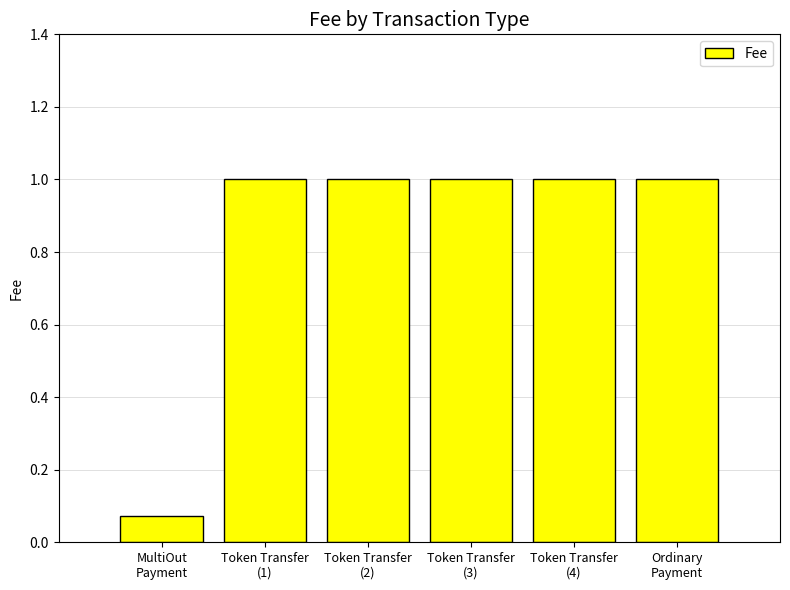

What is the greatest value displayed?

1.0